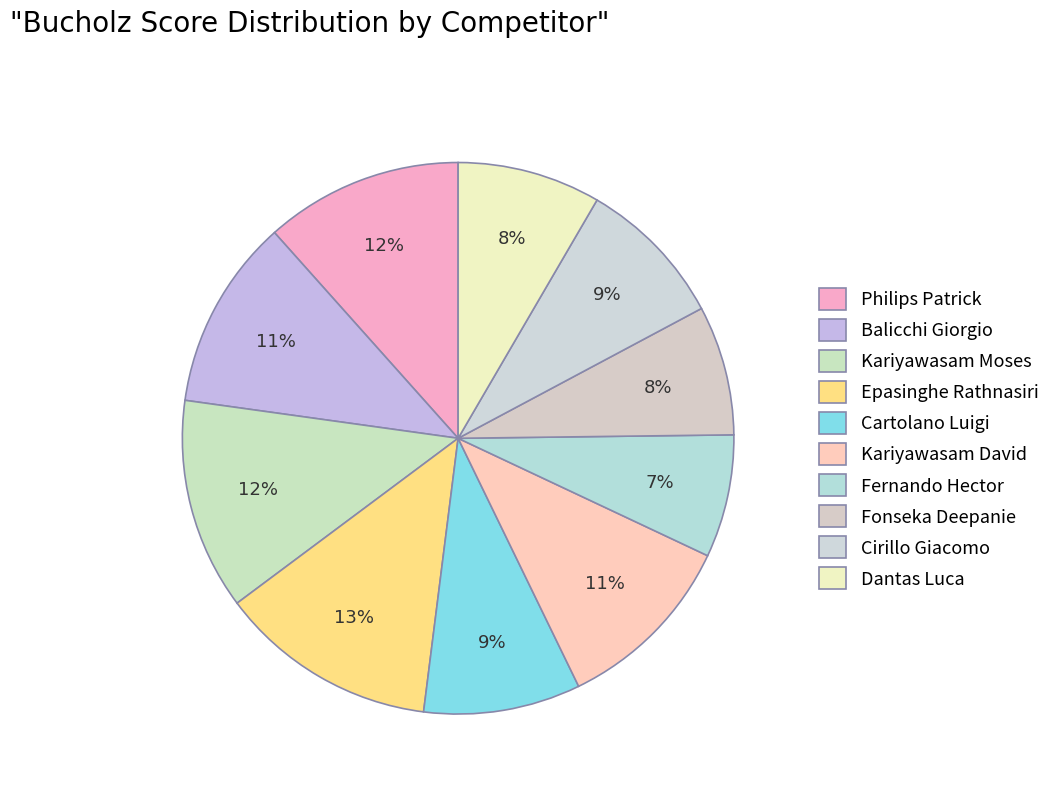

Is it true that Kariyawasam Moses is 19% of the pie?

False